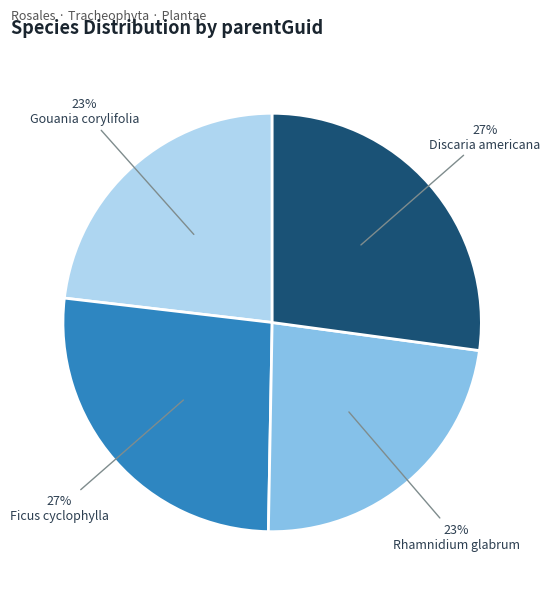

What is the ratio of the value at Gouania corylifolia to the value at Ficus cyclophylla?

0.9